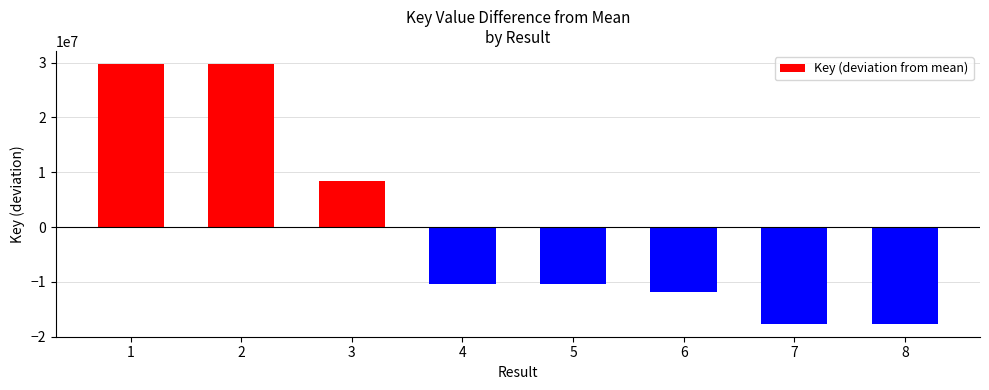

What is the value of the 5th bar from the left?

-10400610.2